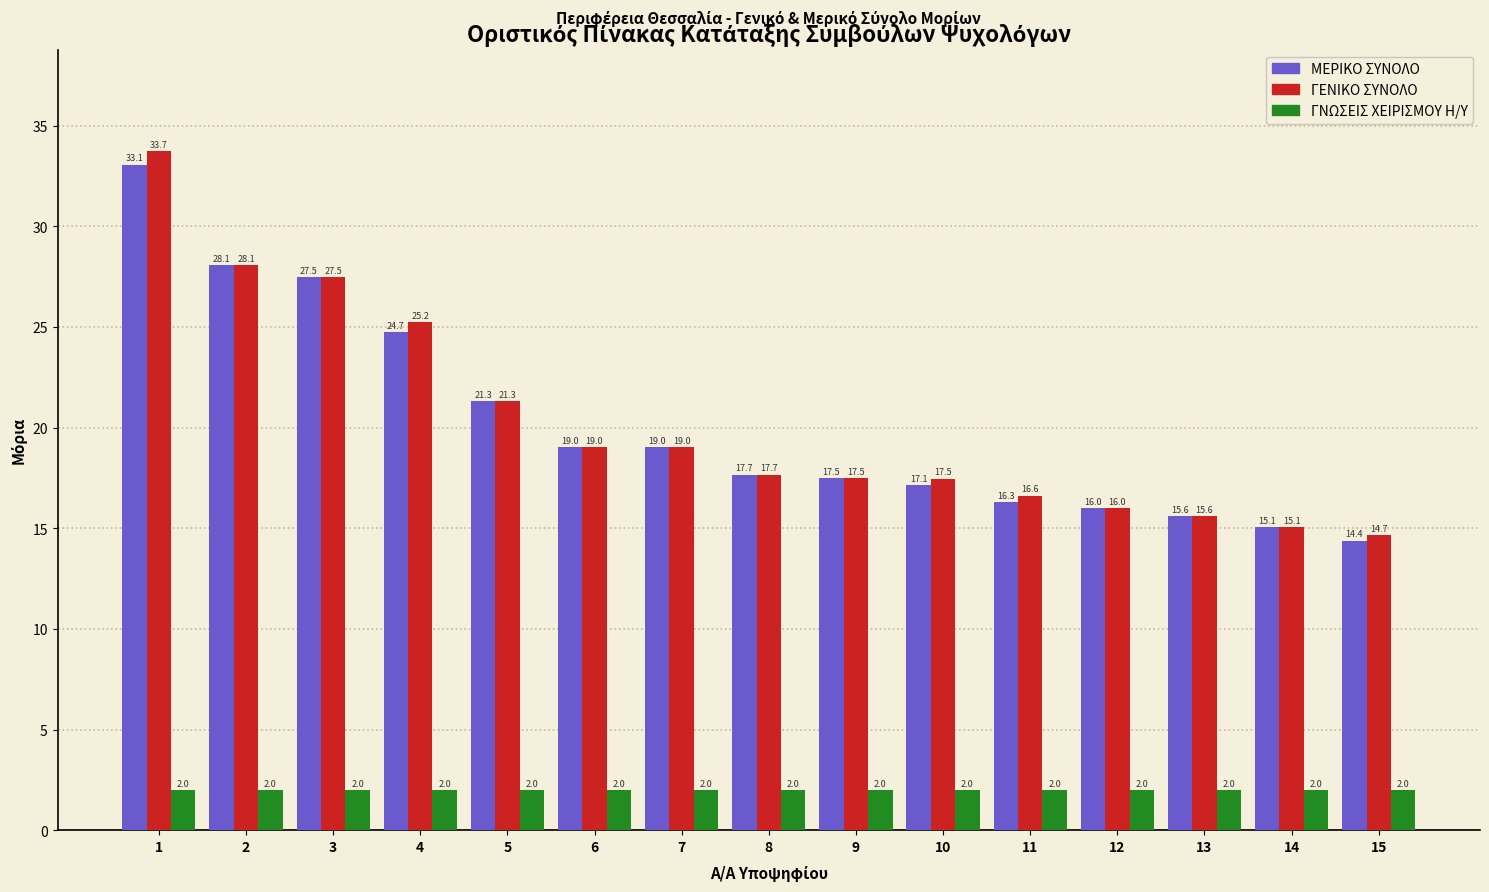

Count the number of data series in this chart.

3